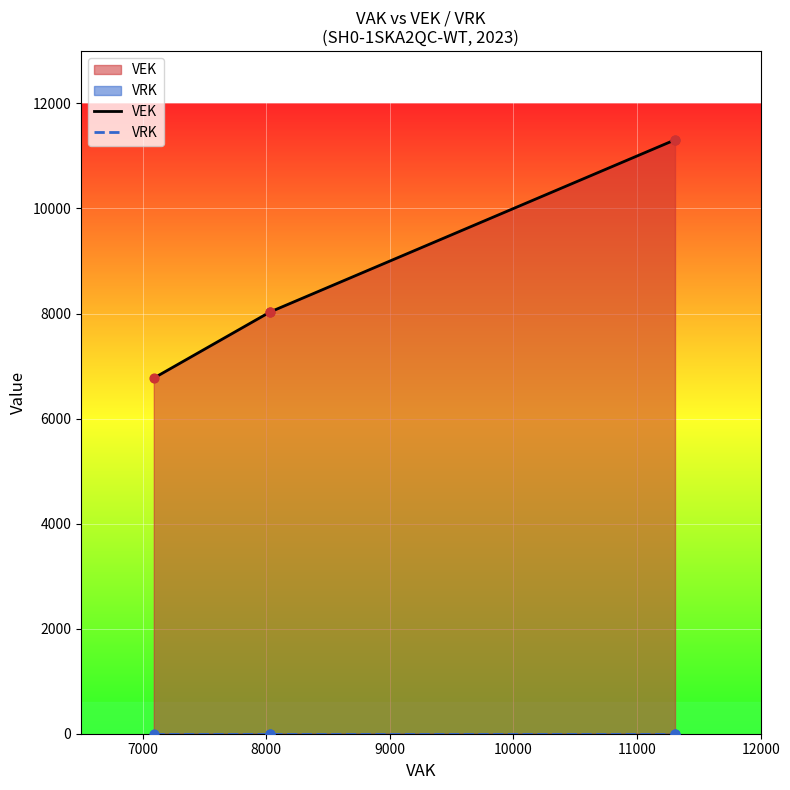

Is the value of VRK at 7000 greater than the value of VEK at 7000?

No